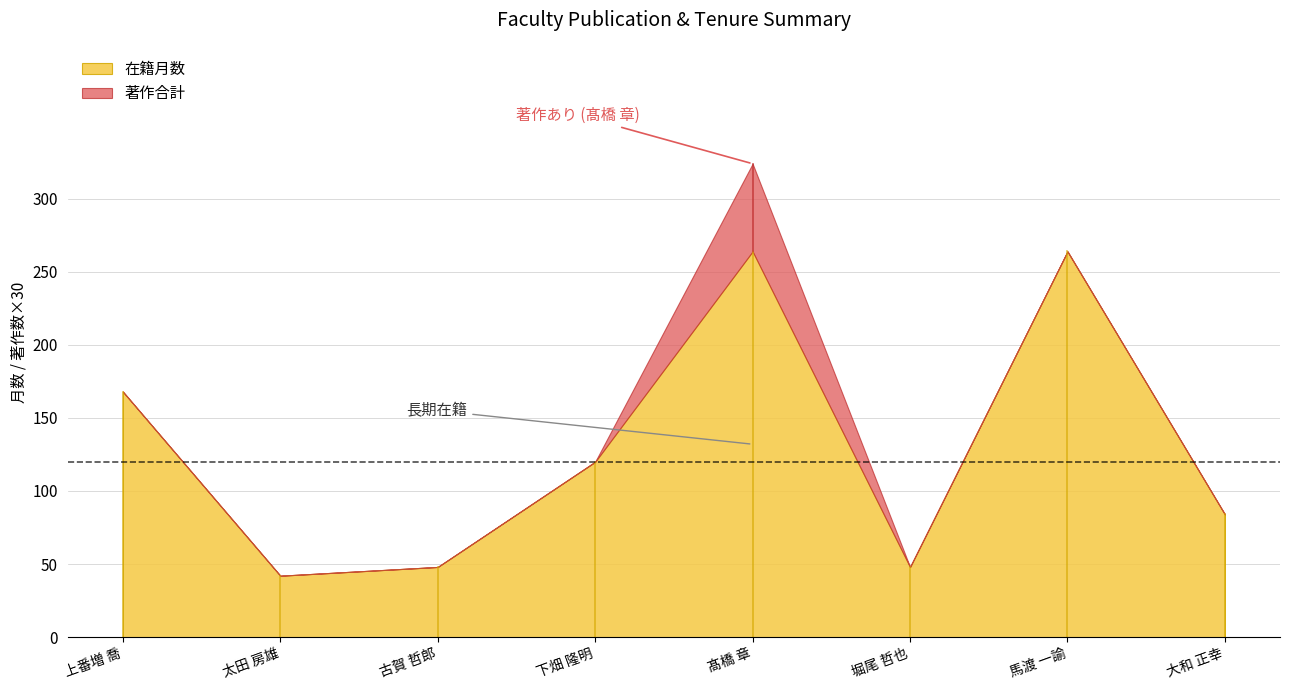

The 在籍月数 series shows 79 at 古賀 哲郎. True or false?

False